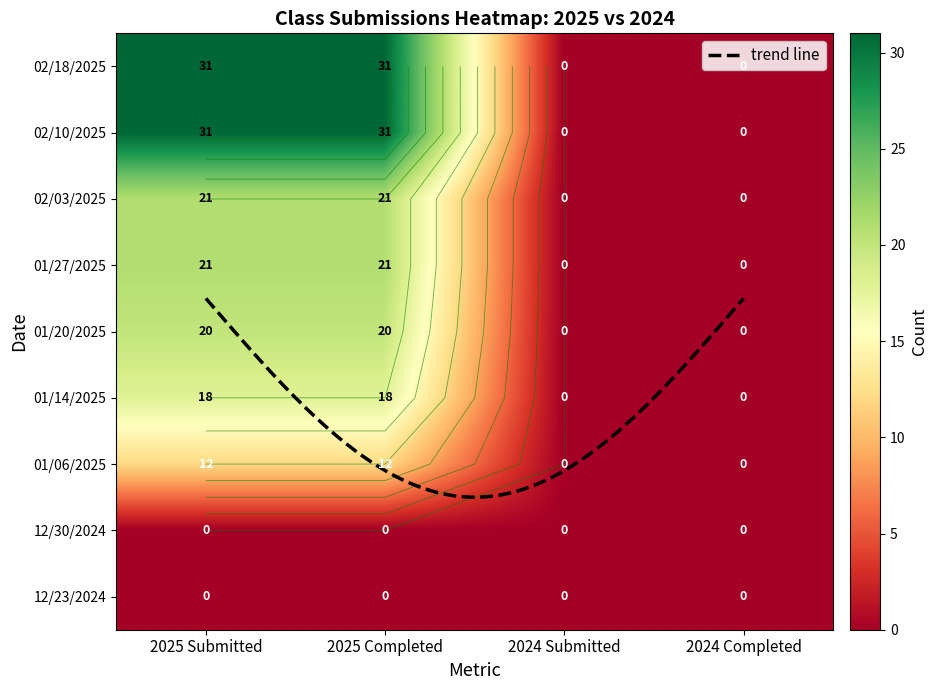

The 02/18/2025 series shows 31 at 2025 Completed. True or false?

True